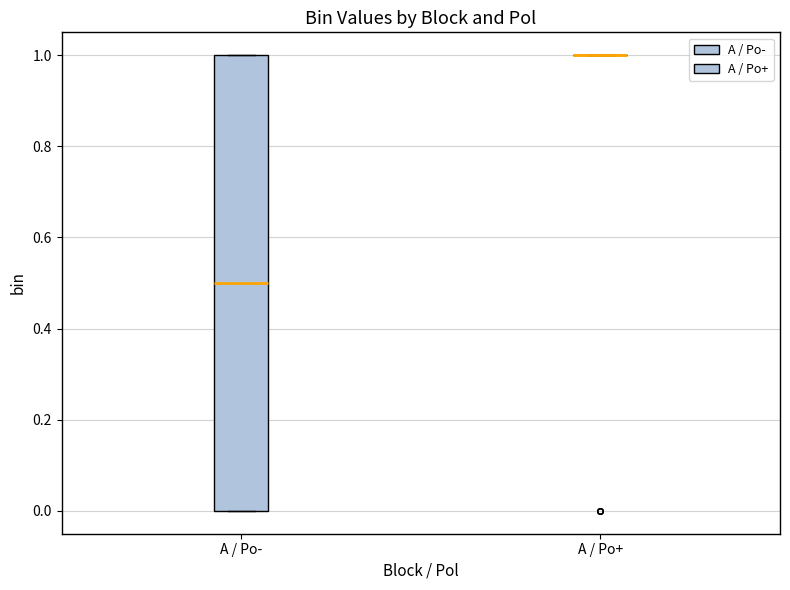

Reading left to right, transcribe this box plot: for each box, give where its median line is, the range the box spans, and where its two whiskers end, as read against the y-axis. The values are not printed on the chart, so give them approximately, as read against the axis.

A / Po-: median 0.5, box 0.0 to 1.0, whiskers 0.0 to 1.0
A / Po+: box collapsed to a line at 1.0, whiskers 1.0 to 1.0